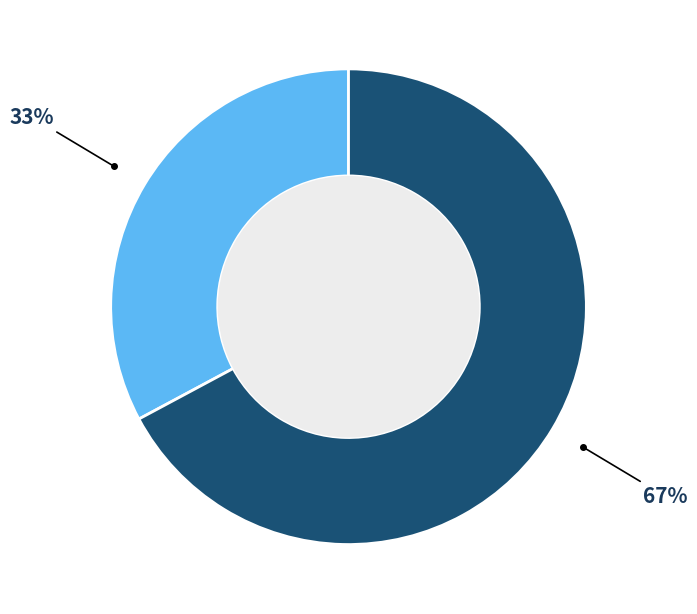

Count the number of slices in the pie.

2